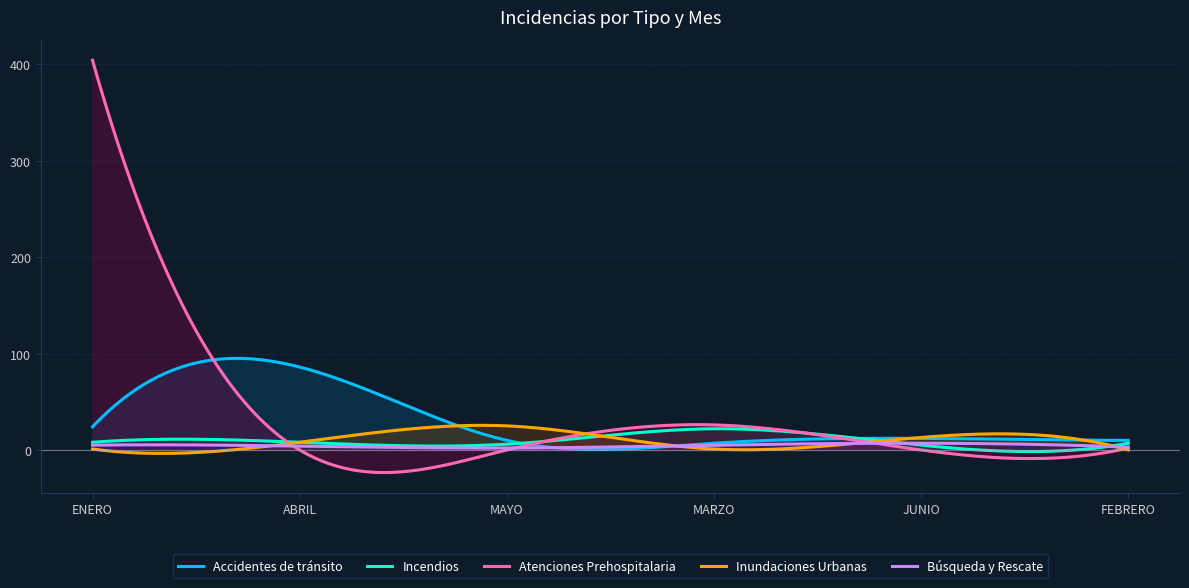

Count the number of data series in this chart.

5